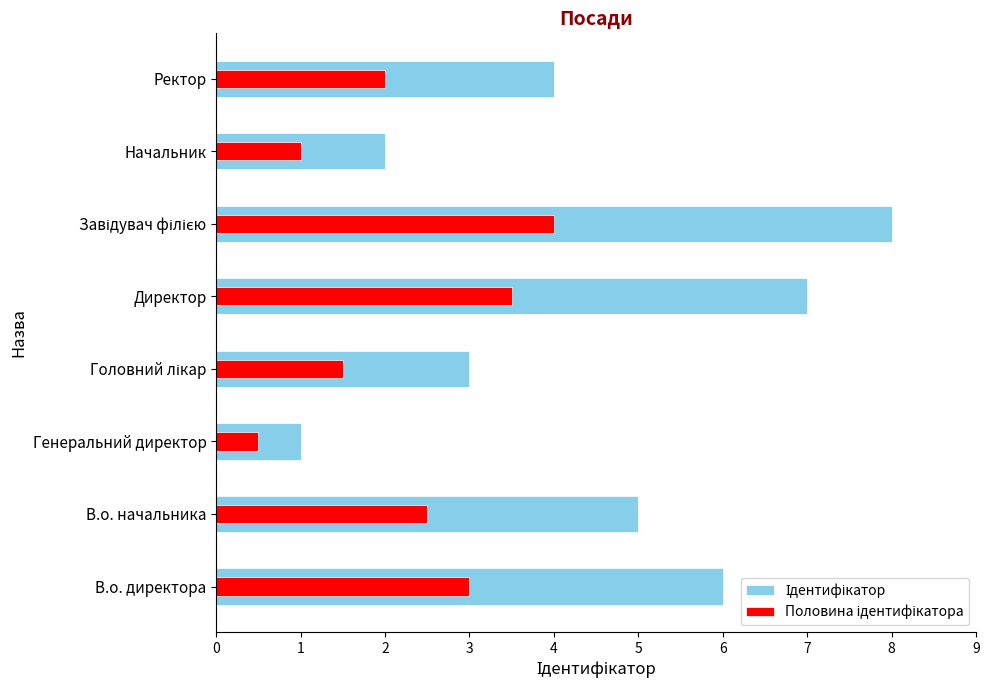

Is the value of Половина ідентифікатора at Начальник greater than the value of Ідентифікатор at Завідувач філією?

No